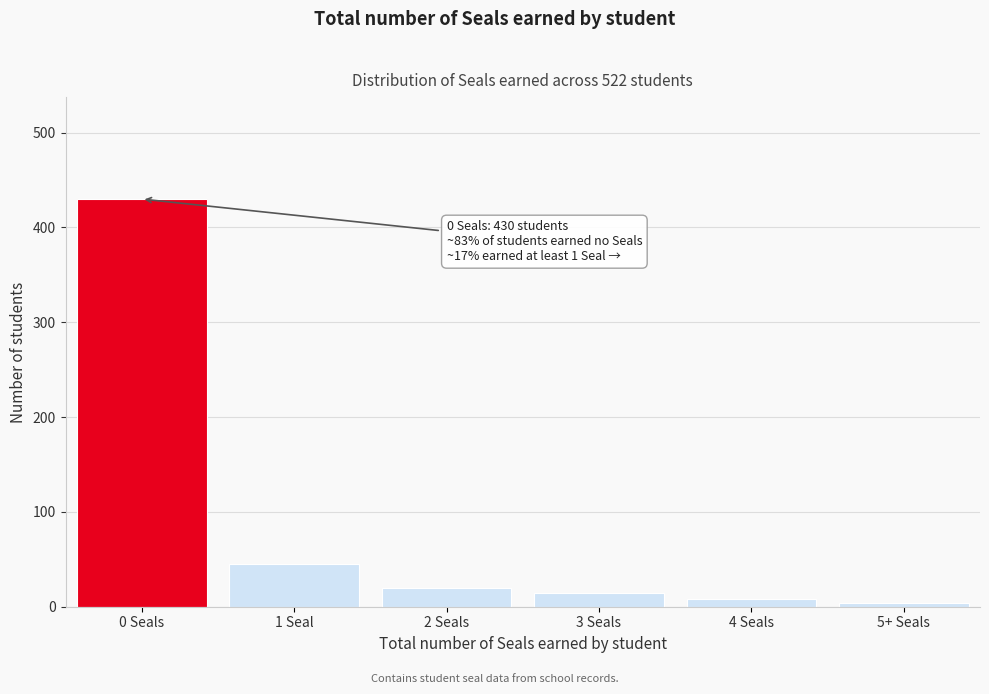

Reading right to left, list all the values displayed in this chart.

5+ Seals=4	4 Seals=8	3 Seals=15	2 Seals=20	1 Seal=45	0 Seals=430